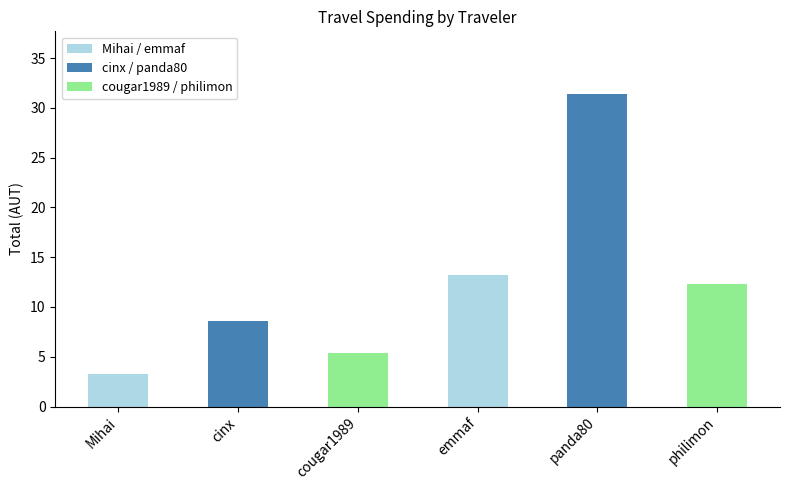

What is the value of the 4th bar from the left?

13.2